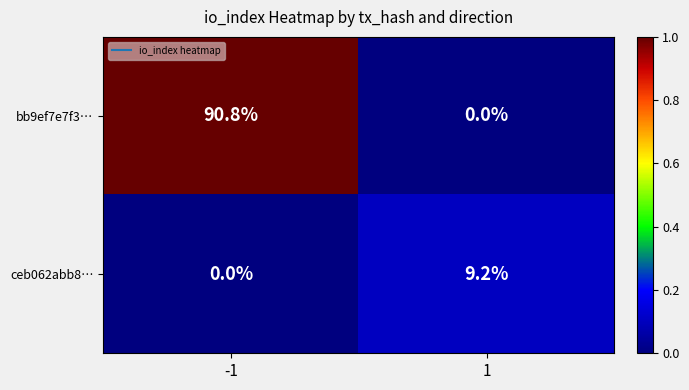

Between -1 and 1, which series saw the biggest shift?

bb9ef7e7f3…